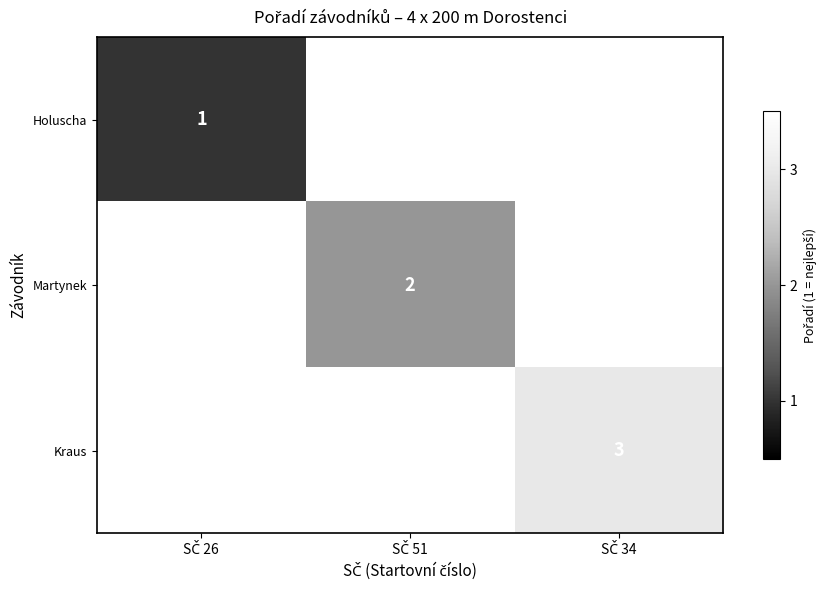

Where is Holuscha nearest to the value 1?

SČ 26